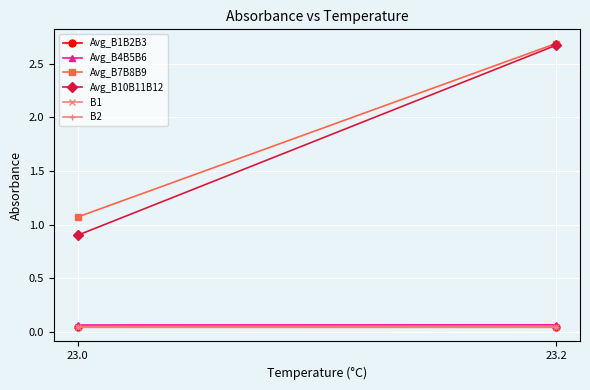

How many categories are shown in the chart?

2